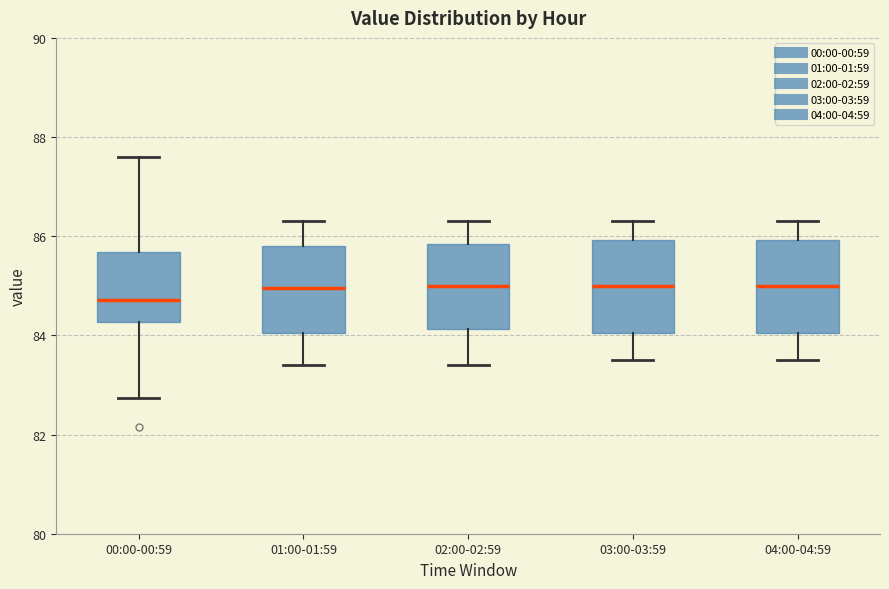

Reading left to right, transcribe this box plot: for each box, give where its median line is, the range the box spans, and where its two whiskers end, as read against the y-axis. The values are not printed on the chart, so give them approximately, as read against the axis.

00:00-00:59: median 84.8, box 84.2 to 85.6, whiskers 82.8 to 87.6
01:00-01:59: median 85.0, box 84.0 to 85.8, whiskers 83.4 to 86.4
02:00-02:59: median 85.0, box 84.2 to 85.8, whiskers 83.4 to 86.4
03:00-03:59: median 85.0, box 84.0 to 86.0, whiskers 83.6 to 86.4
04:00-04:59: median 85.0, box 84.0 to 86.0, whiskers 83.6 to 86.4